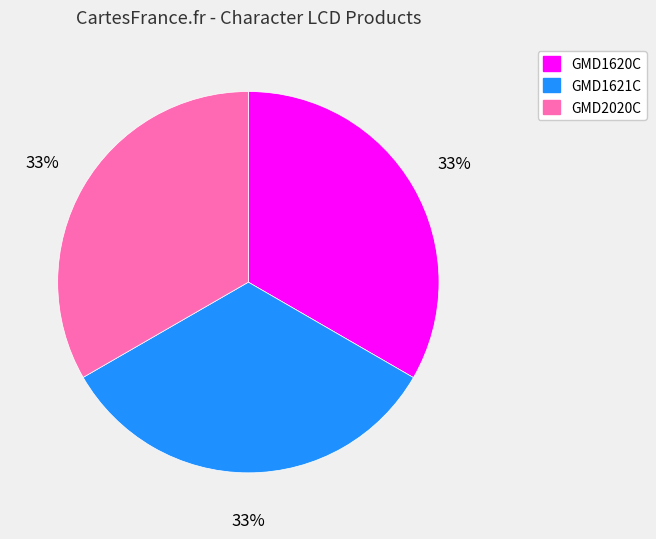

To the nearest percent, what portion does GMD1621C represent?

33%